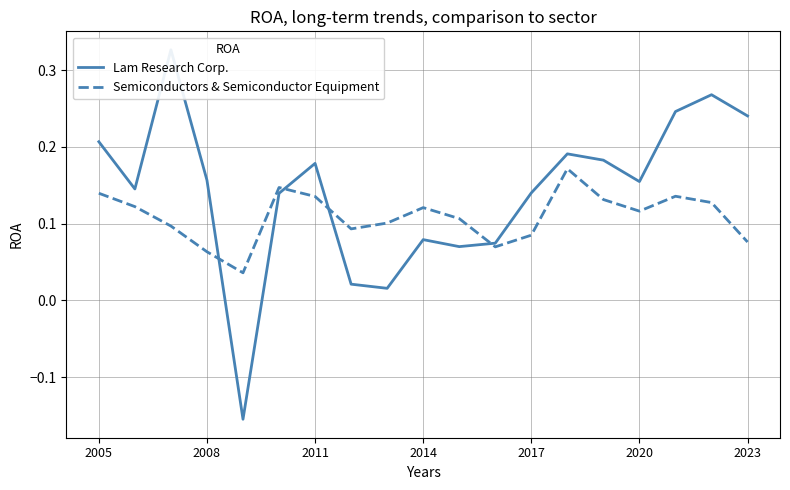

What is the difference between the second highest and minimum values in the Lam Research Corp. series?

0.4